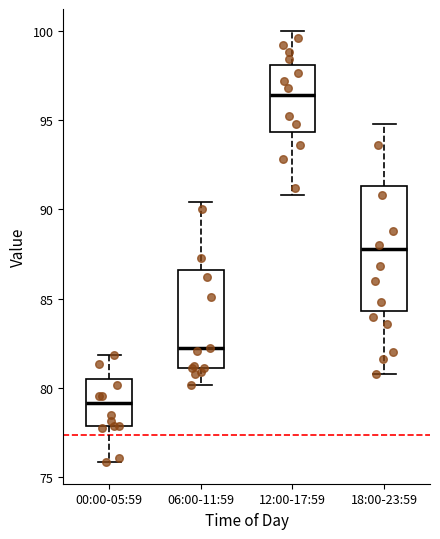

Reading left to right, transcribe this box plot: for each box, give where its median line is, the range the box spans, and where its two whiskers end, as read against the y-axis. The values are not printed on the chart, so give them approximately, as read against the axis.

00:00-05:59: median 79.0, box 78.0 to 80.5, whiskers 76.0 to 82.0
06:00-11:59: median 82.5, box 81.0 to 86.5, whiskers 80.0 to 90.5
12:00-17:59: median 96.5, box 94.5 to 98.0, whiskers 91.0 to 100.0
18:00-23:59: median 88.0, box 84.5 to 91.5, whiskers 81.0 to 95.0